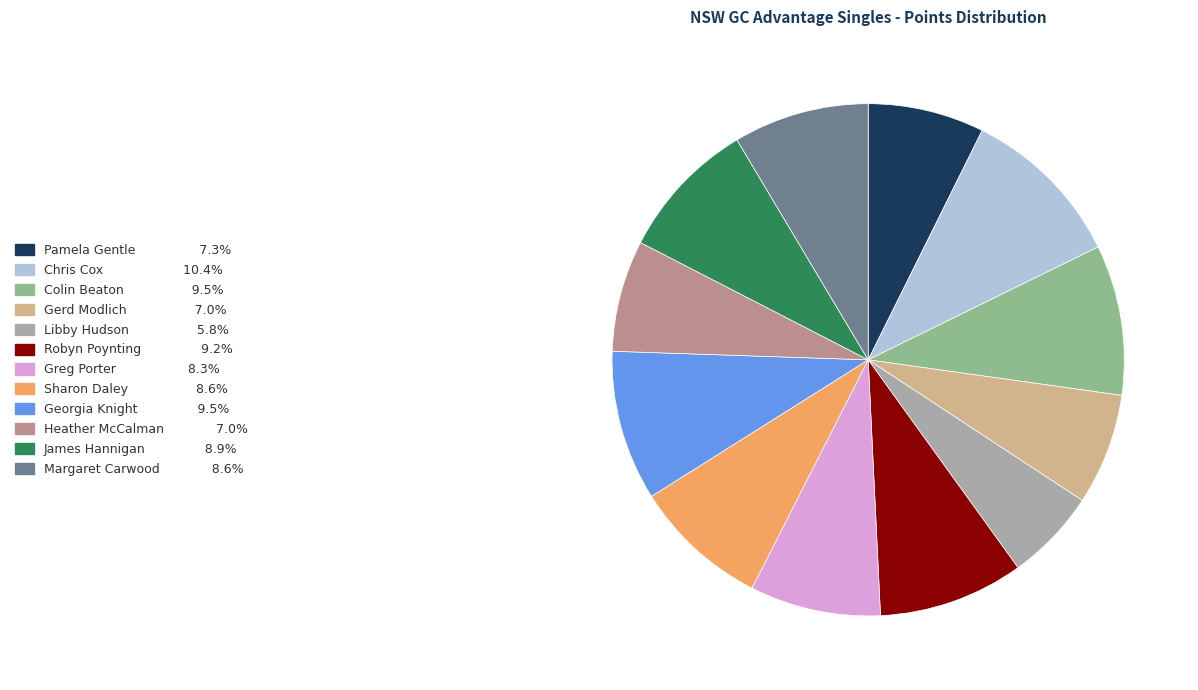

Approximately how many times larger is the value at Georgia Knight compared to Chris Cox?

0.9